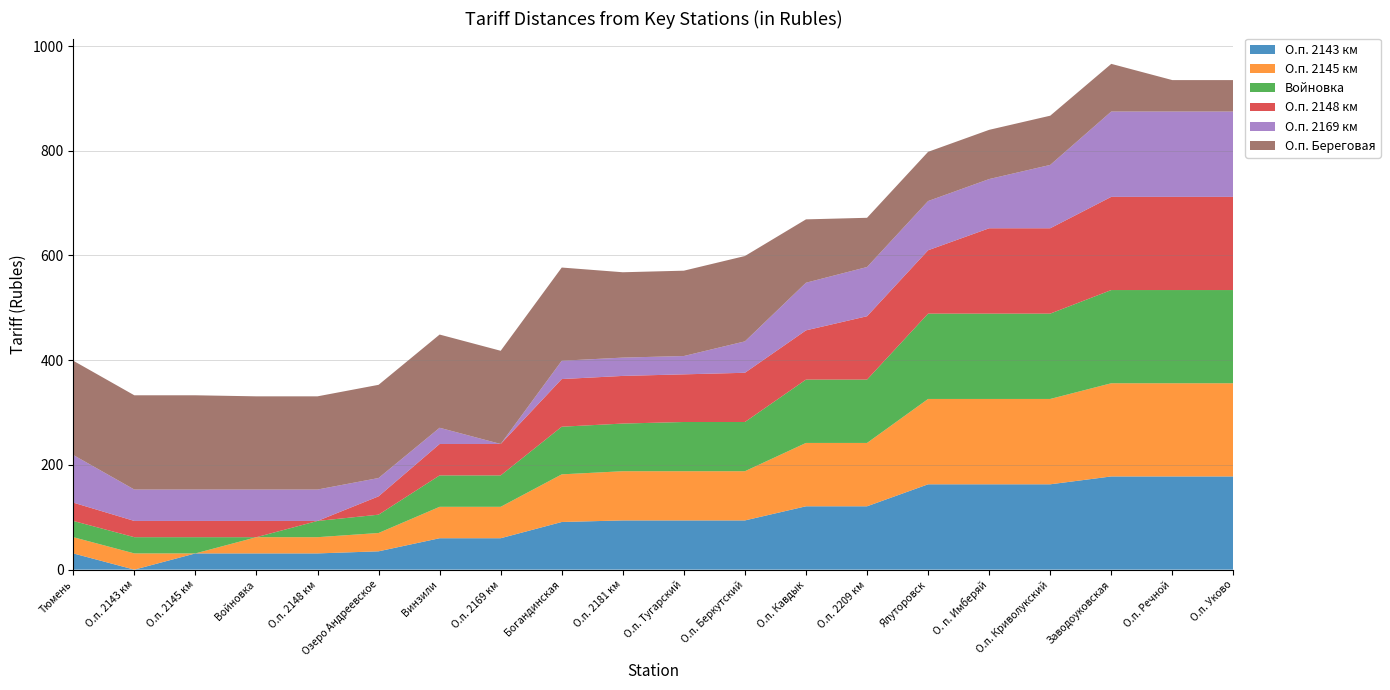

Reading left to right, extract all data points from this chart.

О.п. 2143 км: Тюмень=31	О.п. 2143 км=0	О.п. 2145 км=31	Войновка=31	О.п. 2148 км=31	Озеро Андреевское=35	Винзили=60	О.п. 2169 км=60	Богандинская=91	О.п. 2181 км=94	О.п. Тугарский=94	О.п. Беркутский=94	О.п. Кавдык=121	О.п. 2209 км=121	Ялуторовск=163	О. п. Имберяй=163	О.п. Криволукский=163	Заводоуковская=178	О.п. Речной=178	О.п. Уково=178
О.п. 2145 км: Тюмень=31	О.п. 2143 км=31	О.п. 2145 км=0	Войновка=31	О.п. 2148 км=31	Озеро Андреевское=35	Винзили=60	О.п. 2169 км=60	Богандинская=91	О.п. 2181 км=94	О.п. Тугарский=94	О.п. Беркутский=94	О.п. Кавдык=121	О.п. 2209 км=121	Ялуторовск=163	О. п. Имберяй=163	О.п. Криволукский=163	Заводоуковская=178	О.п. Речной=178	О.п. Уково=178
Войновка: Тюмень=31	О.п. 2143 км=31	О.п. 2145 км=31	Войновка=0	О.п. 2148 км=31	Озеро Андреевское=35	Винзили=60	О.п. 2169 км=60	Богандинская=91	О.п. 2181 км=91	О.п. Тугарский=94	О.п. Беркутский=94	О.п. Кавдык=121	О.п. 2209 км=121	Ялуторовск=163	О. п. Имберяй=163	О.п. Криволукский=163	Заводоуковская=178	О.п. Речной=178	О.п. Уково=178
О.п. 2148 км: Тюмень=35	О.п. 2143 км=31	О.п. 2145 км=31	Войновка=31	О.п. 2148 км=0	Озеро Андреевское=35	Винзили=60	О.п. 2169 км=60	Богандинская=91	О.п. 2181 км=91	О.п. Тугарский=91	О.п. Беркутский=94	О.п. Кавдык=94	О.п. 2209 км=121	Ялуторовск=121	О. п. Имберяй=163	О.п. Криволукский=163	Заводоуковская=178	О.п. Речной=178	О.п. Уково=178
О.п. 2169 км: Тюмень=91	О.п. 2143 км=60	О.п. 2145 км=60	Войновка=60	О.п. 2148 км=60	Озеро Андреевское=35	Винзили=31	О.п. 2169 км=0	Богандинская=35	О.п. 2181 км=35	О.п. Тугарский=35	О.п. Беркутский=60	О.п. Кавдык=91	О.п. 2209 км=94	Ялуторовск=94	О. п. Имберяй=94	О.п. Криволукский=121	Заводоуковская=163	О.п. Речной=163	О.п. Уково=163
О.п. Береговая: Тюмень=180	О.п. 2143 км=180	О.п. 2145 км=180	Войновка=178	О.п. 2148 км=178	Озеро Андреевское=178	Винзили=178	О.п. 2169 км=178	Богандинская=178	О.п. 2181 км=163	О.п. Тугарский=163	О.п. Беркутский=163	О.п. Кавдык=121	О.п. 2209 км=94	Ялуторовск=94	О. п. Имберяй=94	О.п. Криволукский=94	Заводоуковская=91	О.п. Речной=60	О.п. Уково=60